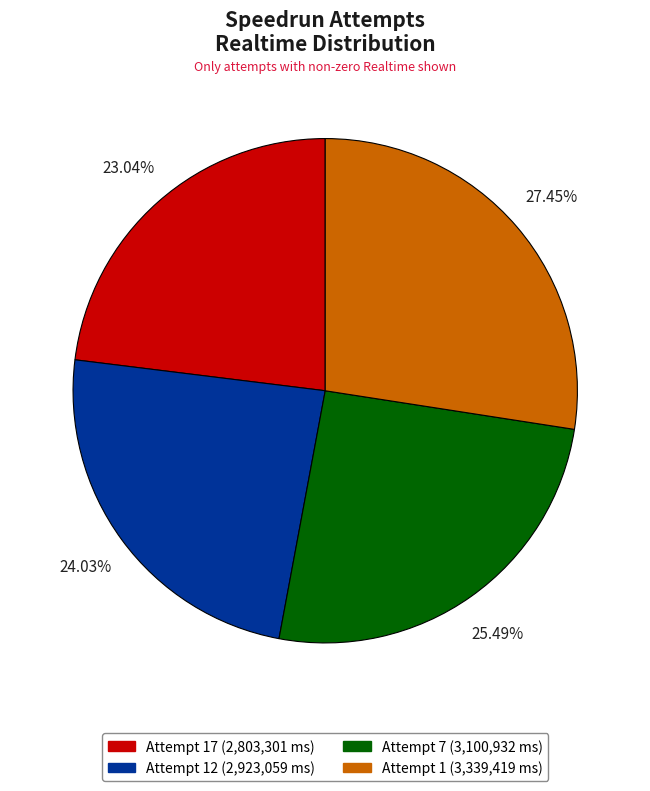

Is there a majority slice in this chart?

No